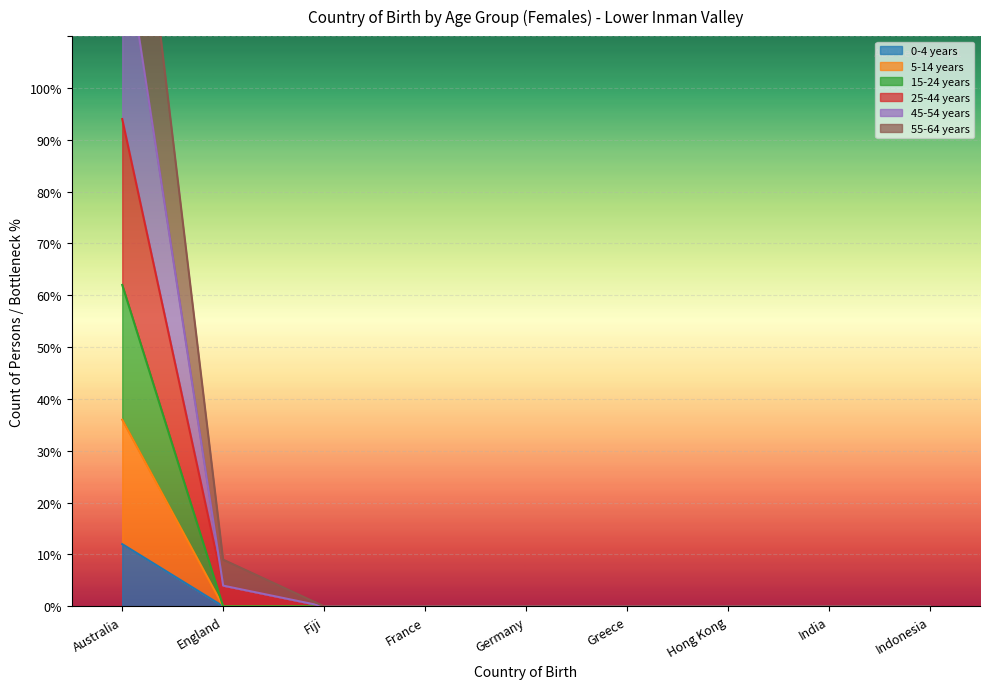

At which label is 55-64 years closest to 47?

England